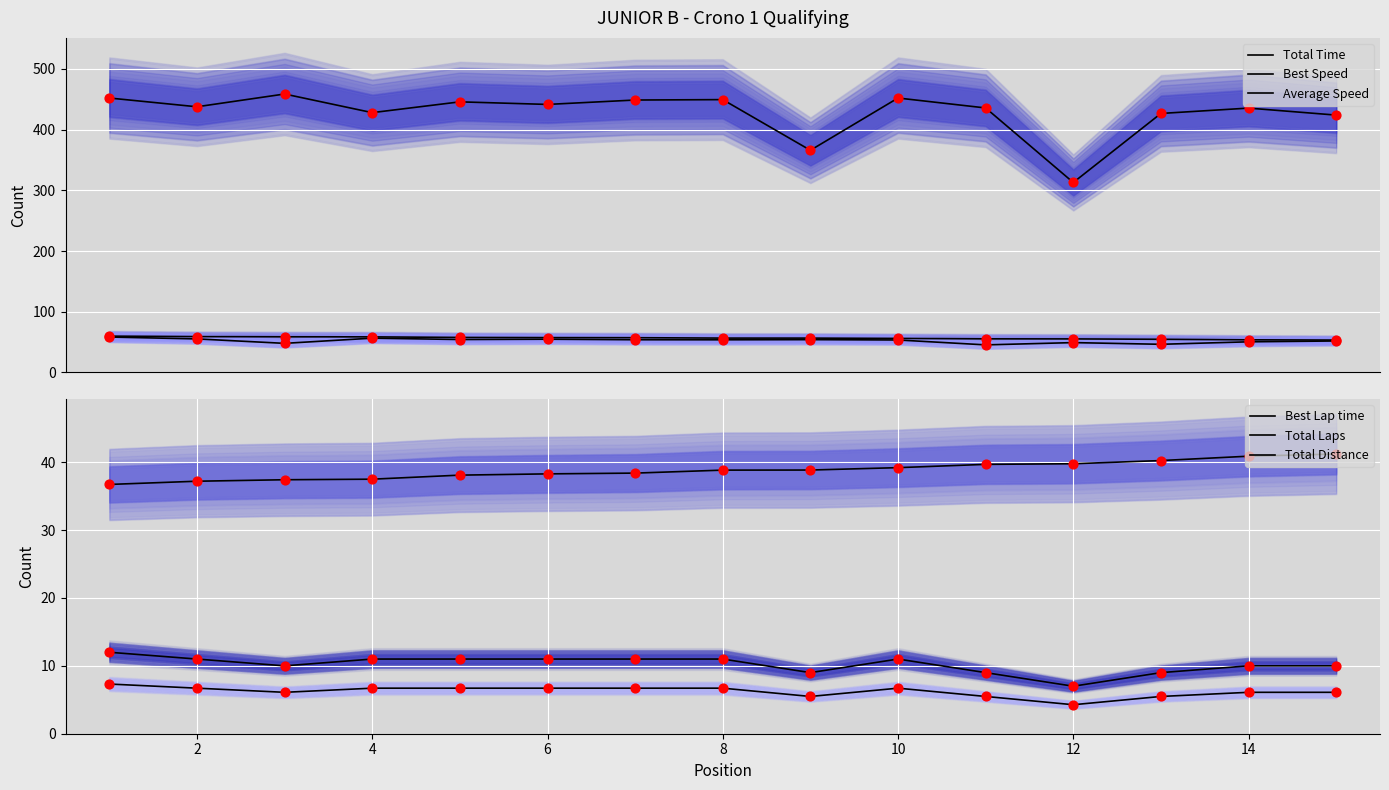

Is the value of Total Distance at 12 greater than the value of Total Laps at 9?

No